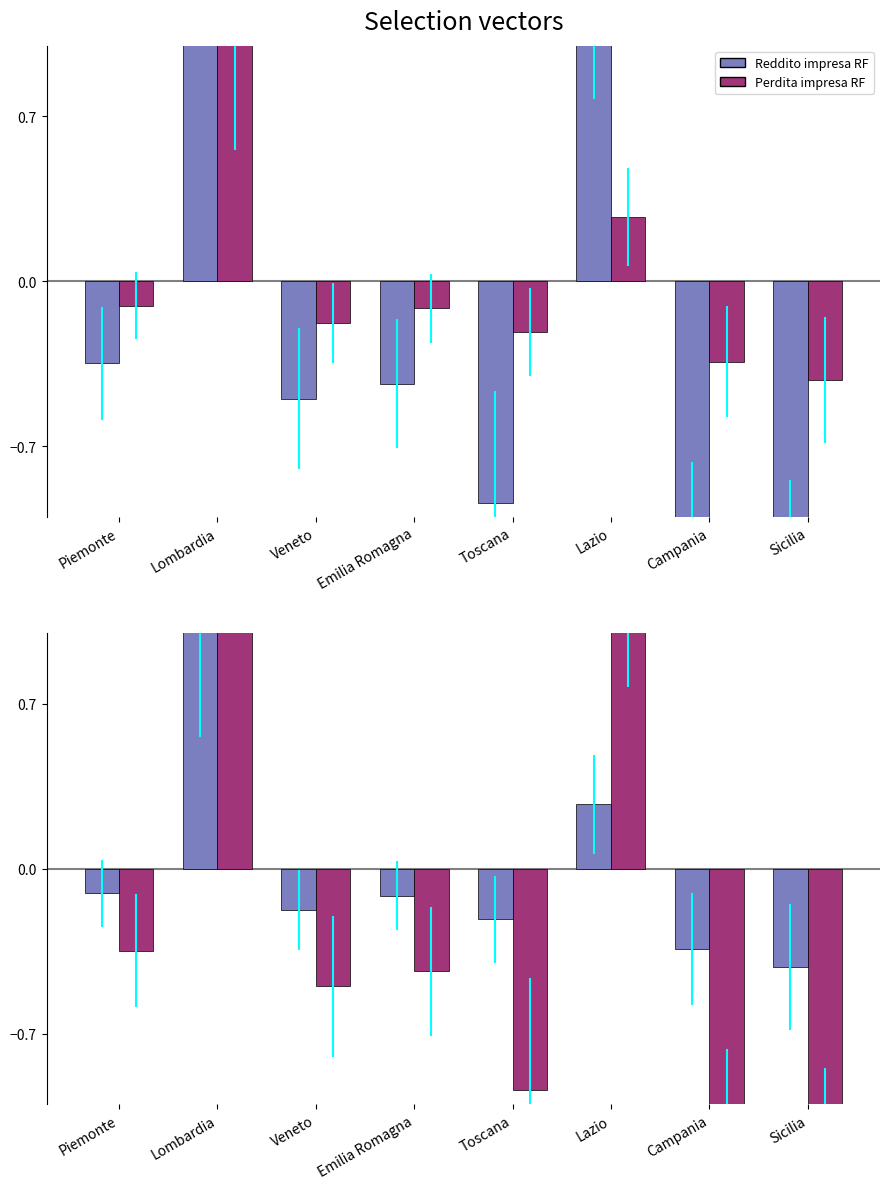

What are all the series names shown in the legend?

Reddito impresa RF, Perdita impresa RF